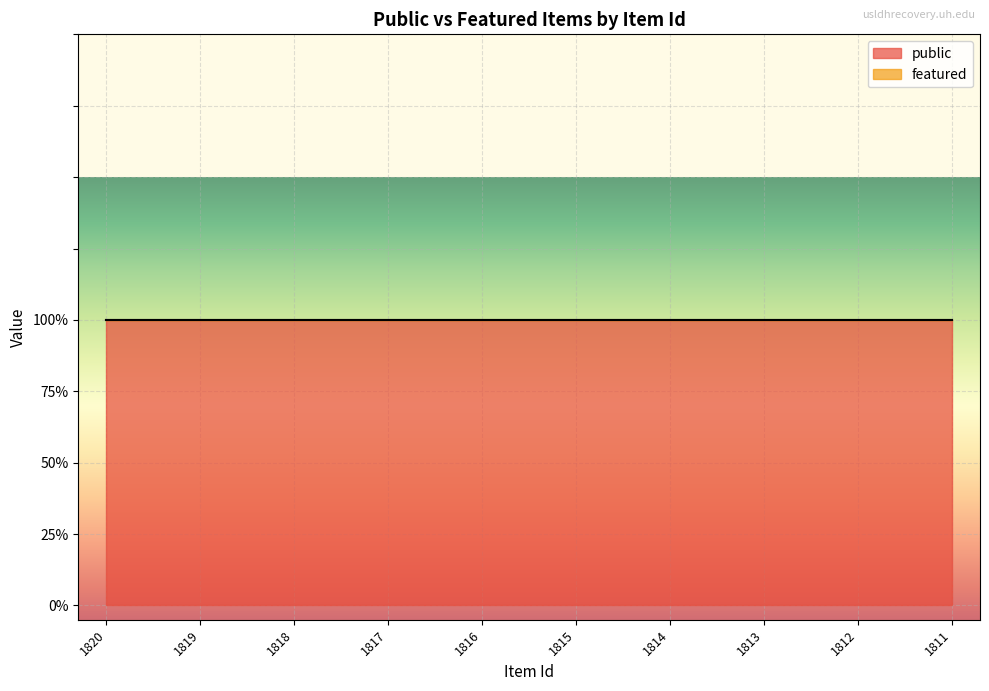

True or false: featured has more than 2 points higher than both neighbors.

False